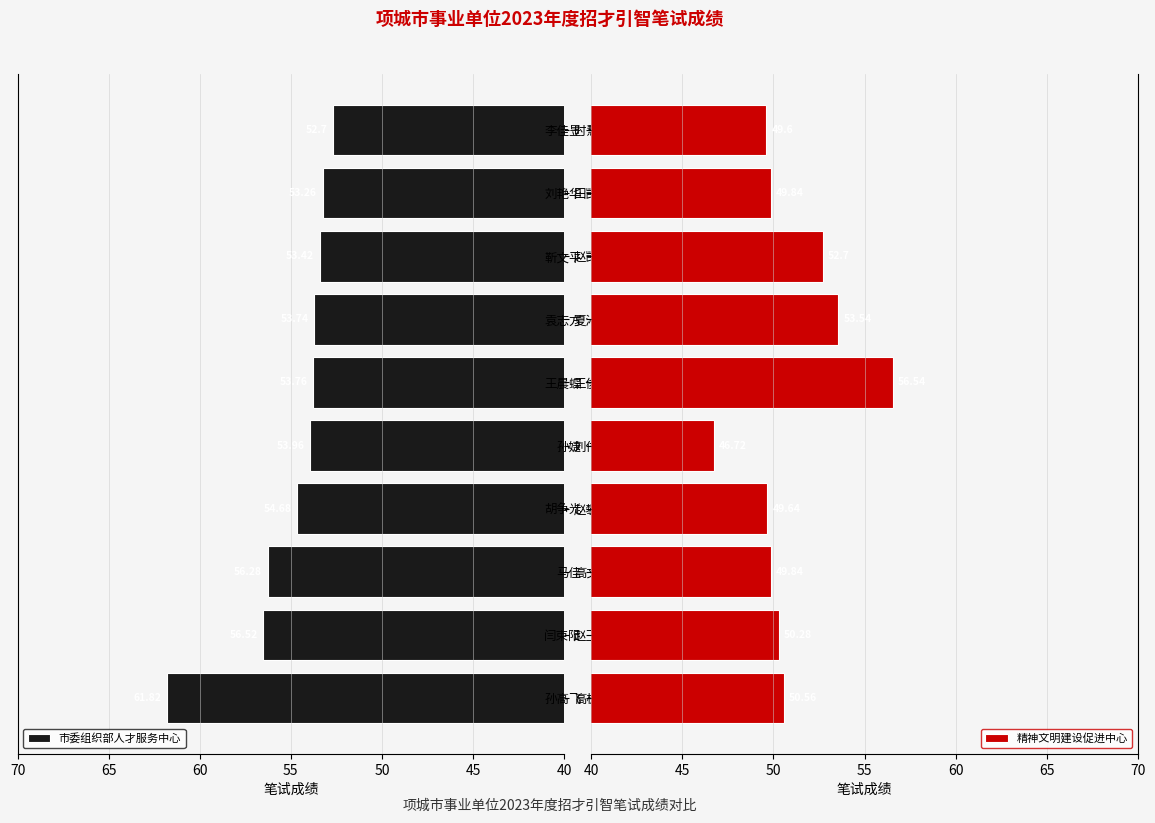

At which label is 市委组织部人才服务中心 closest to 57?

赵玉平